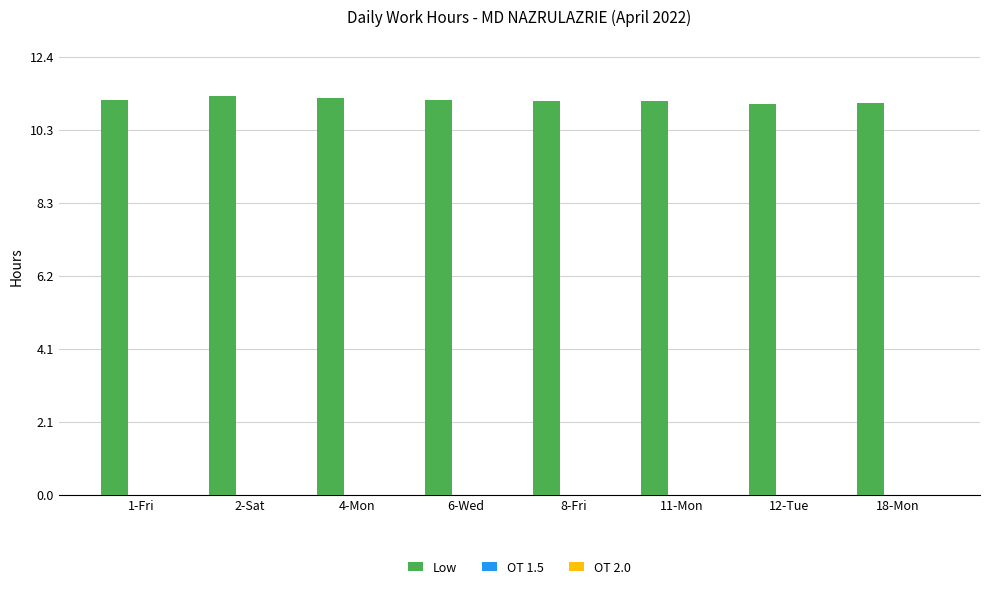

What is the sum of all values?

89.3